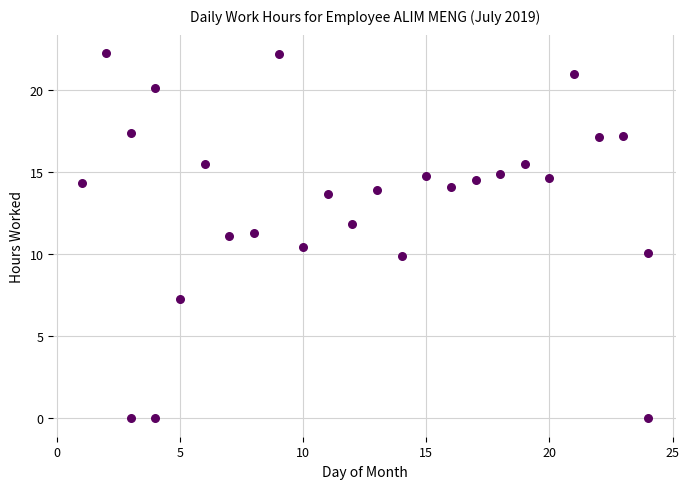

What is the range of X values (max minus min)?

23.0